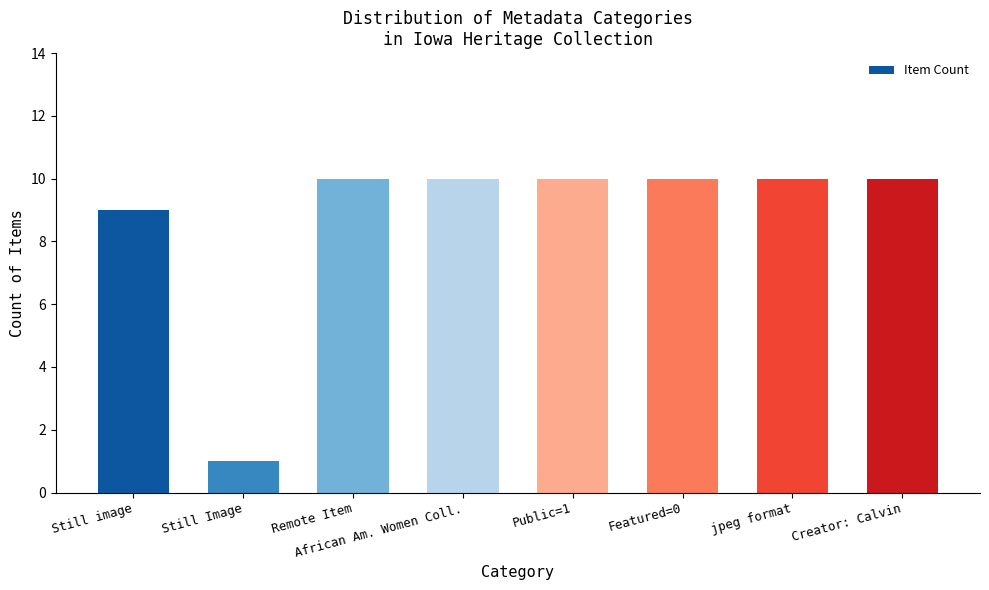

What is the approximate value at Still image?

9